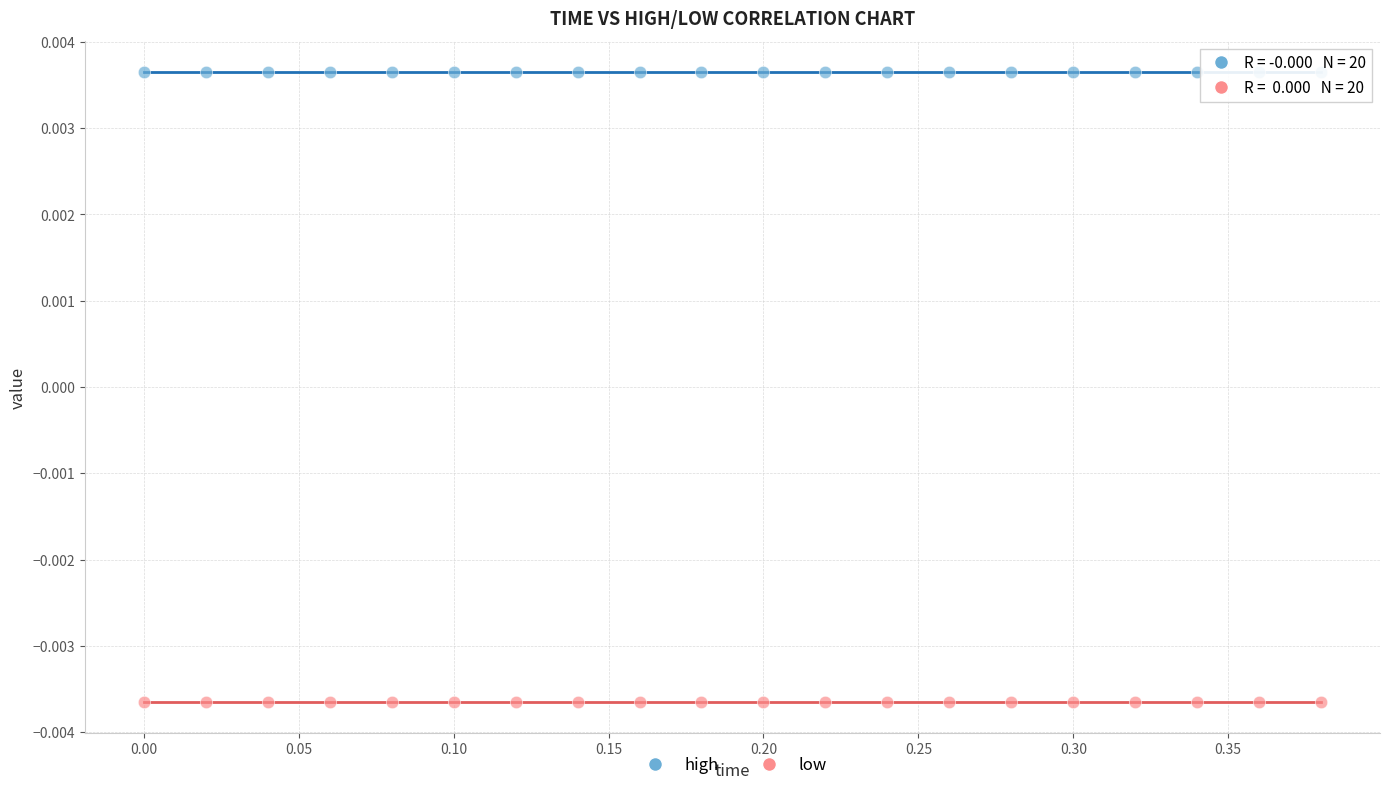

Which series reaches the maximum Y coordinate?

high